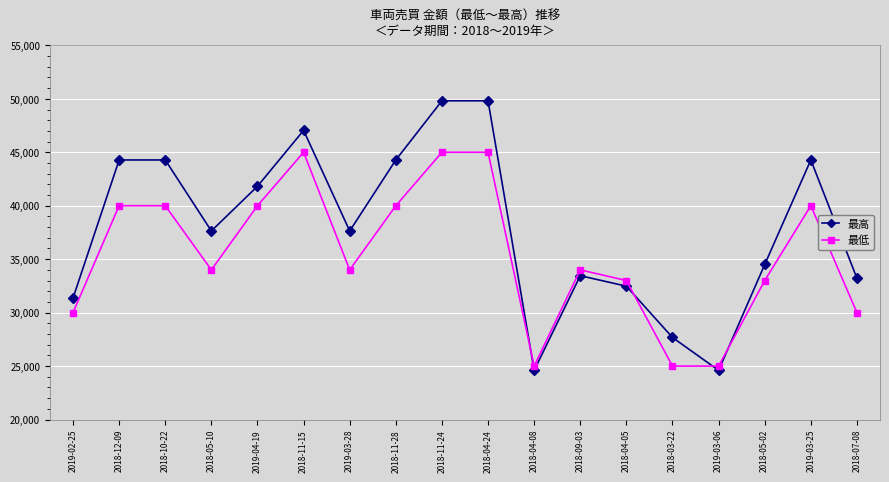

Reading left to right, transcribe all the data shown in this chart.

最高: 31365.0	44280.0	44280.0	37638.0	41820.0	47047.5	37638.0	44280.0	49815.0	49815.0	24600.0	33456.0	32472.0	27675.0	24600.0	34501.5	44280.0	33210.0
最低: 30000.0	40000.0	40000.0	34000.0	40000.0	45000.0	34000.0	40000.0	45000.0	45000.0	25000.0	34000.0	33000.0	25000.0	25000.0	33000.0	40000.0	30000.0